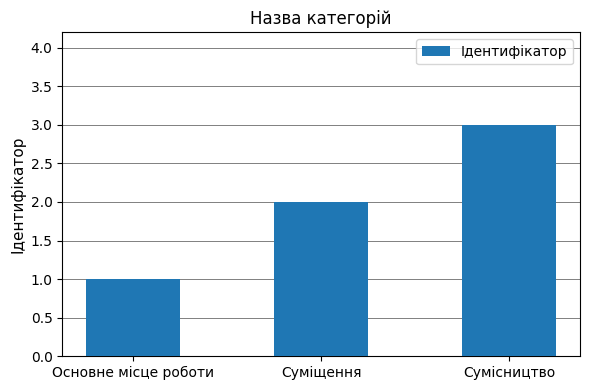

True or false: the data shows 3 at Суміщення.

False